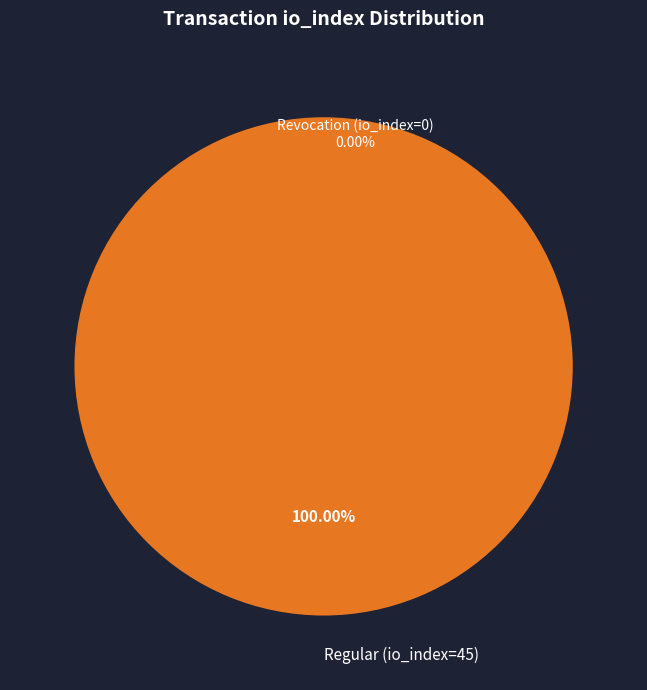

Which slice represents more than half of the pie?

Regular (io_index=45)